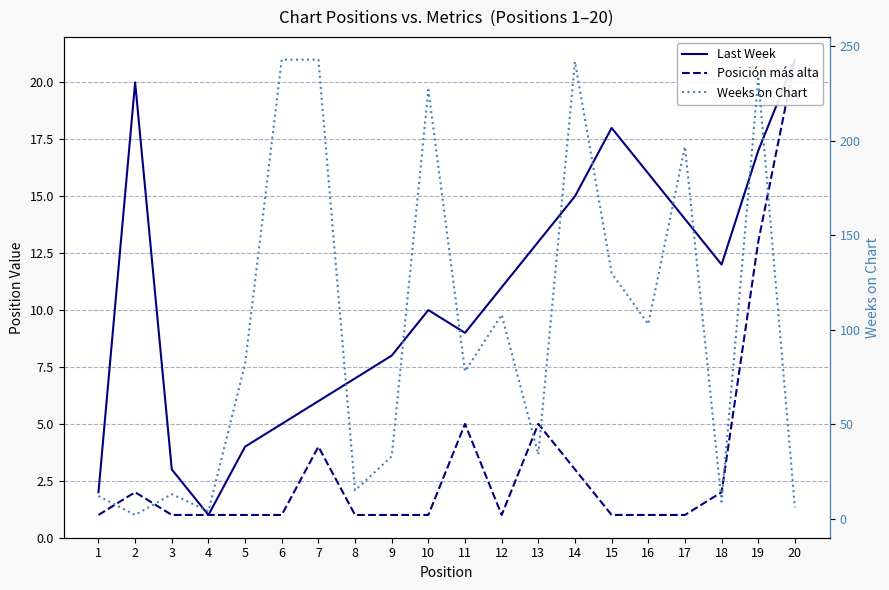

What is the greatest value displayed?

243